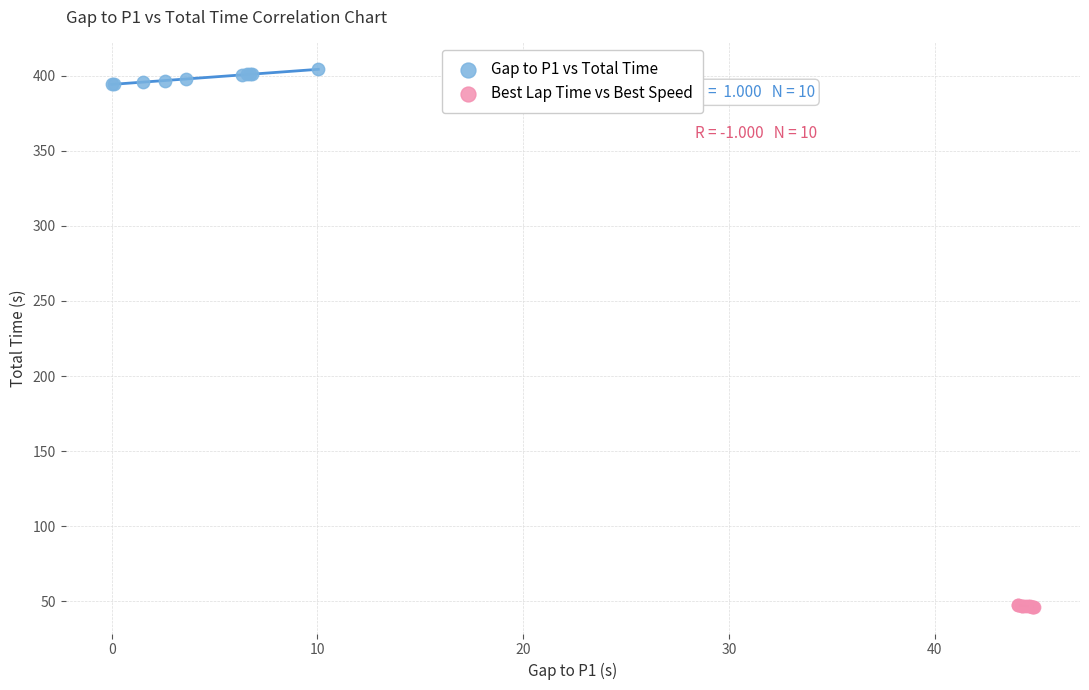

Which series has the largest Y range (max minus min)?

Gap to P1 vs Total Time